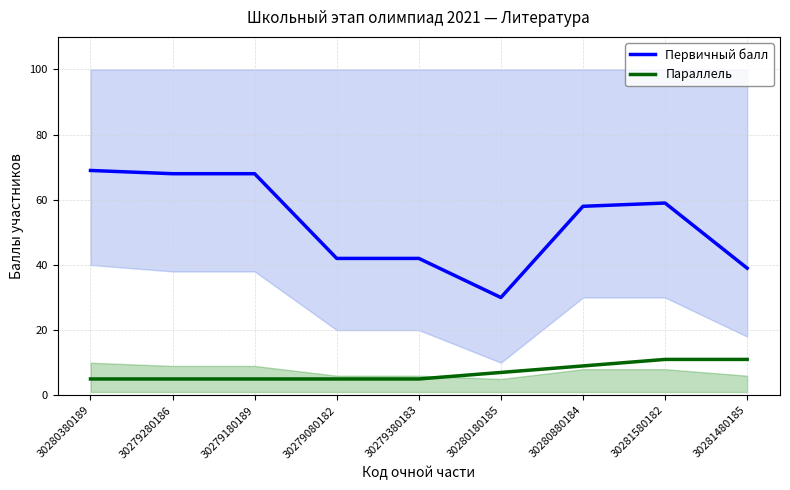

What value does the Параллель series have at 30280180185?

7